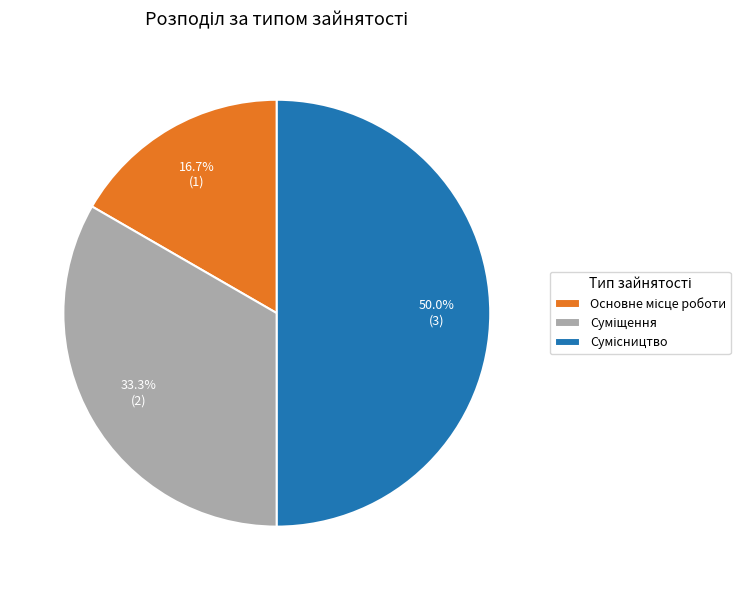

Does Сумісництво account for over 50% of the chart?

No